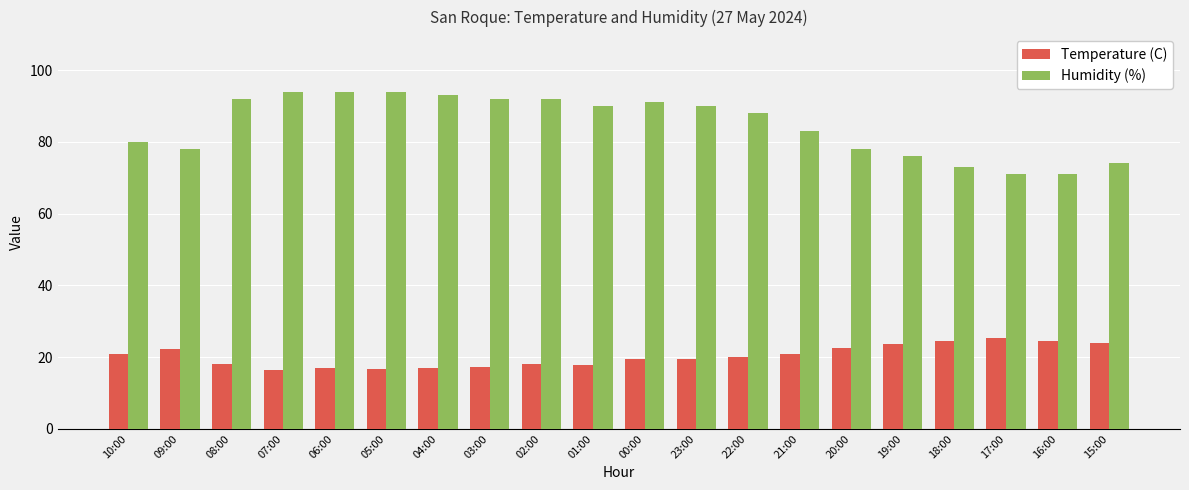

Is the value of Humidity (%) at 19:00 greater than the value of Temperature (C) at 05:00?

Yes